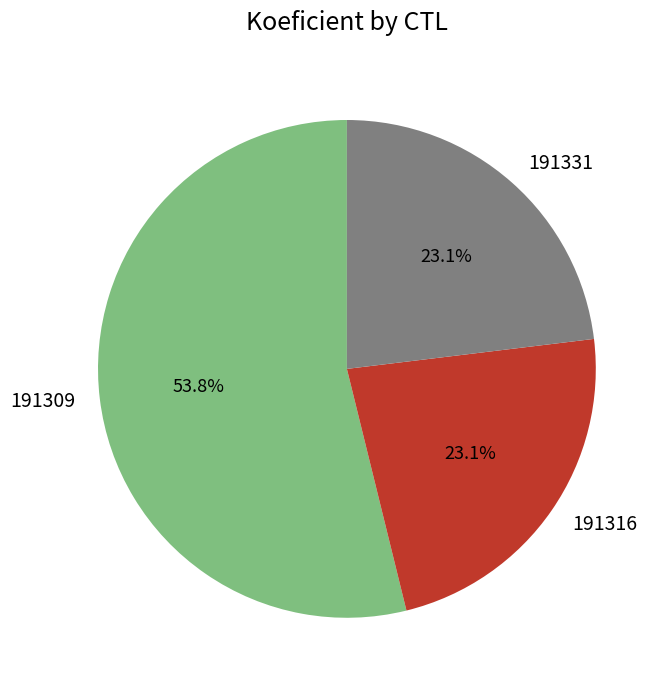

How many slices are in this pie chart?

3